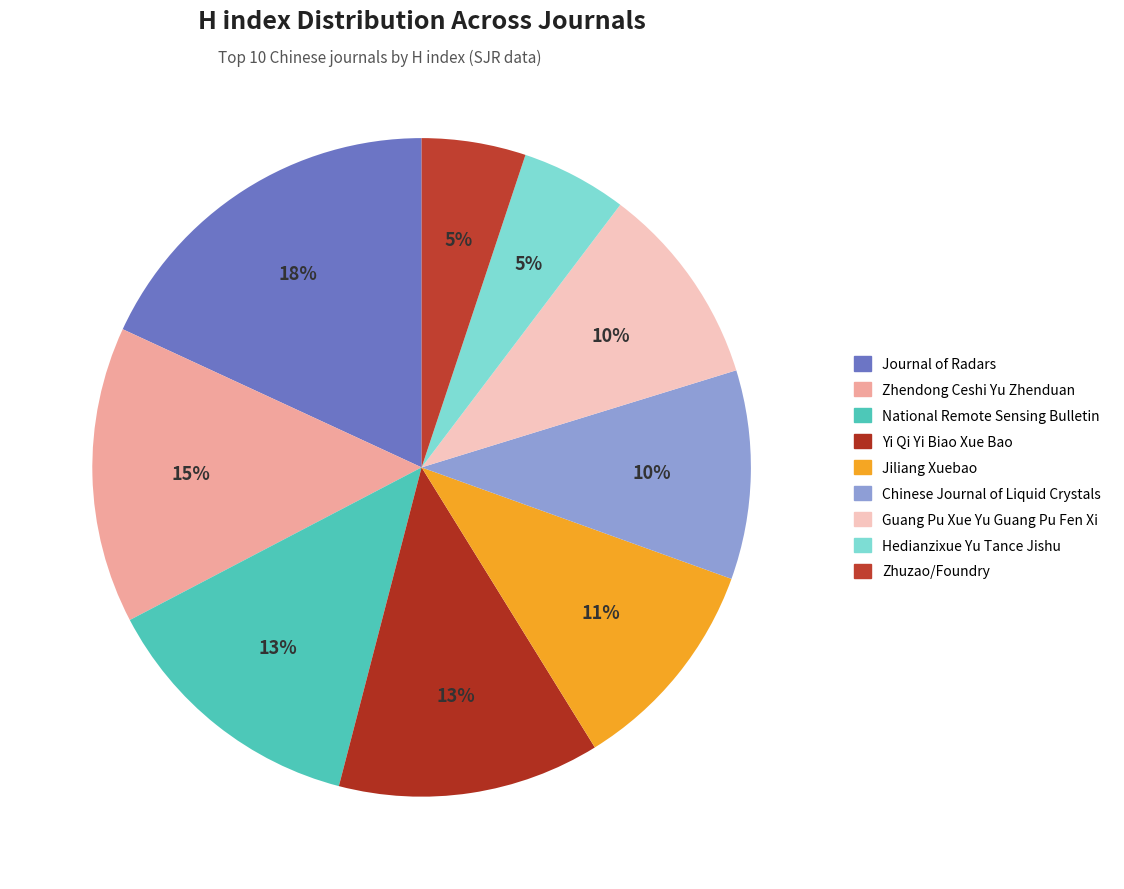

How many segments does this pie chart have?

9